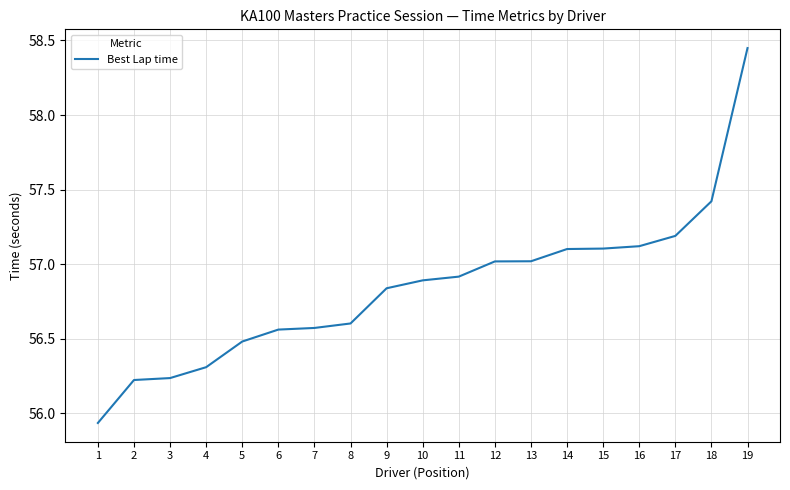

How many values are below 56?

1